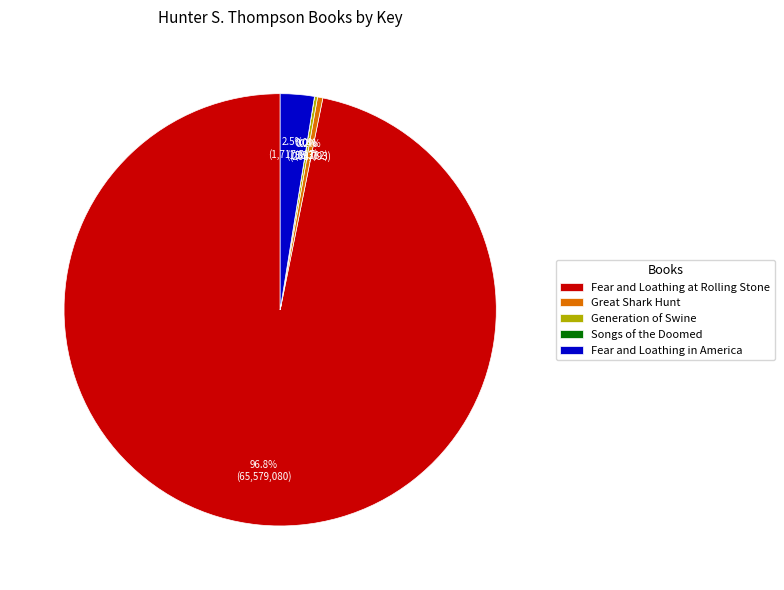

What portion of the pie excludes Great Shark Hunt?

99.6%